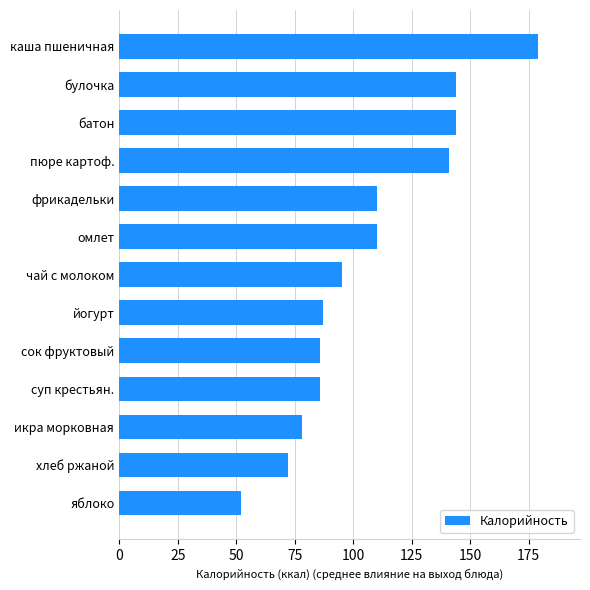

Is it true that the value at фрикадельки is 110?

True